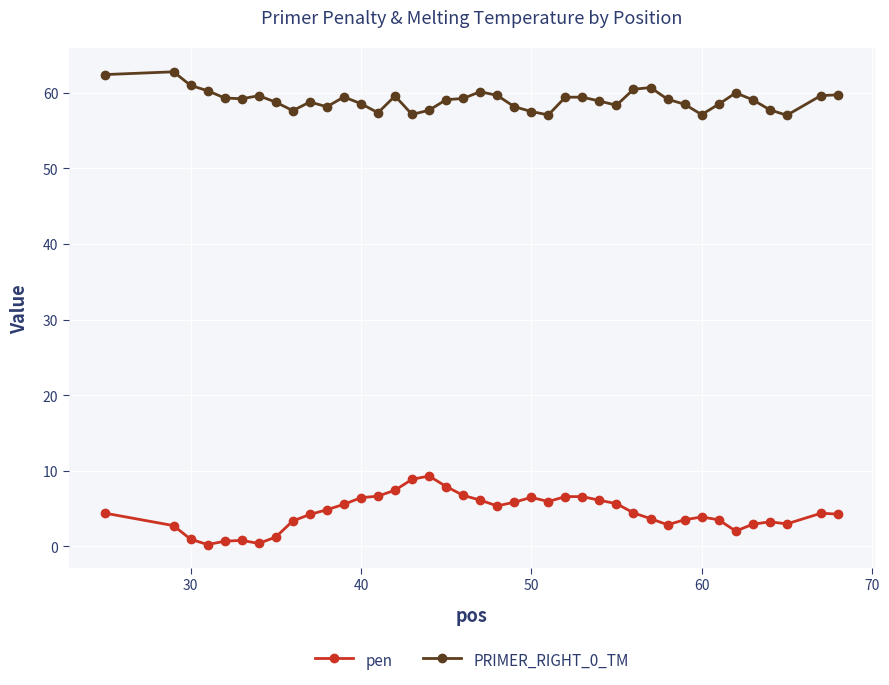

True or false: PRIMER_RIGHT_0_TM and pen cross at least once.

False